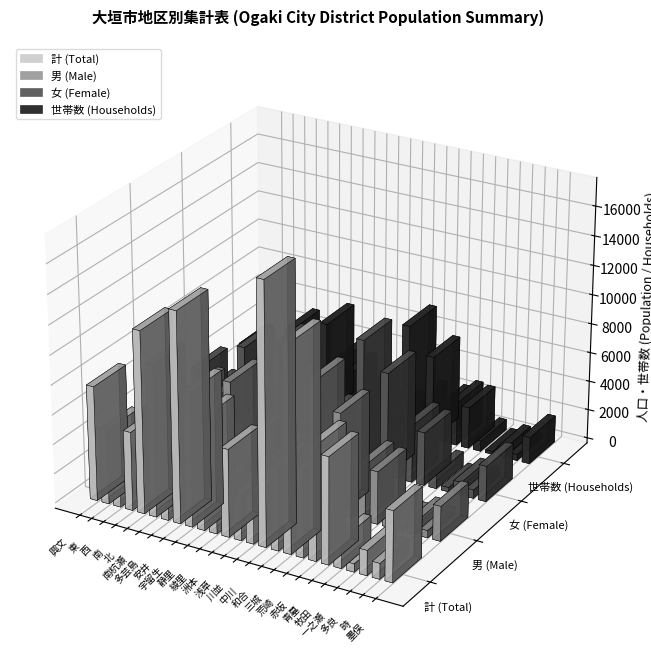

Is it true that 男 (Male) equals 8639 at 中川?

True